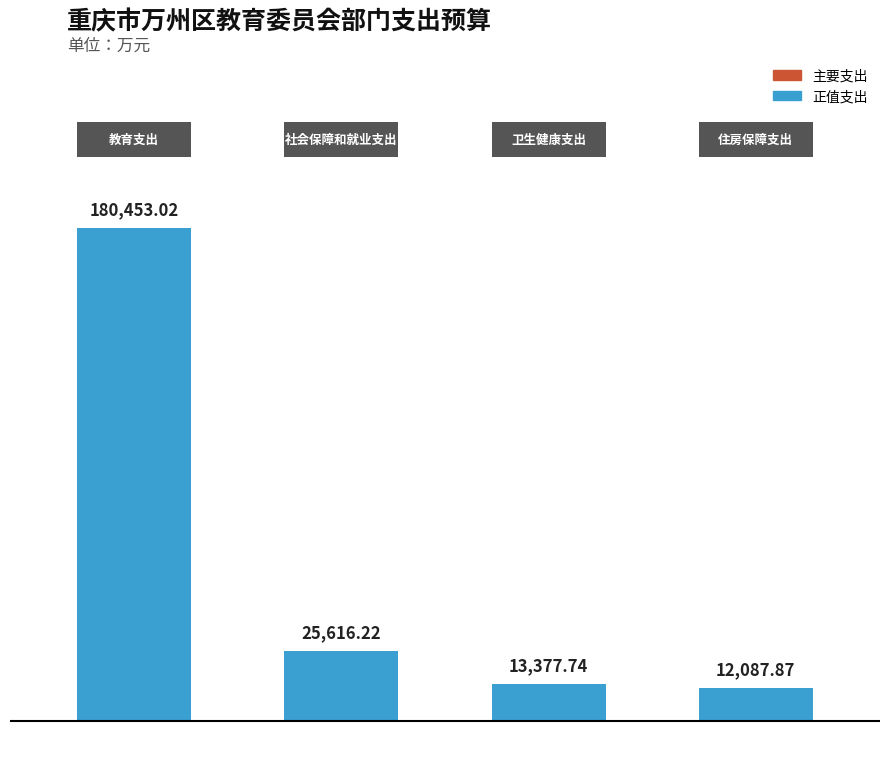

Are the bars grouped side by side (vs. stacked)?

No